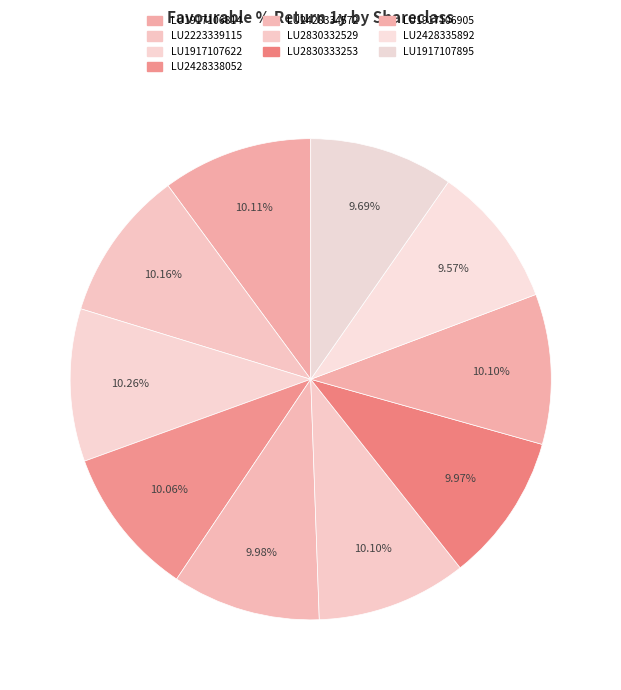

Count the number of slices in the pie.

10